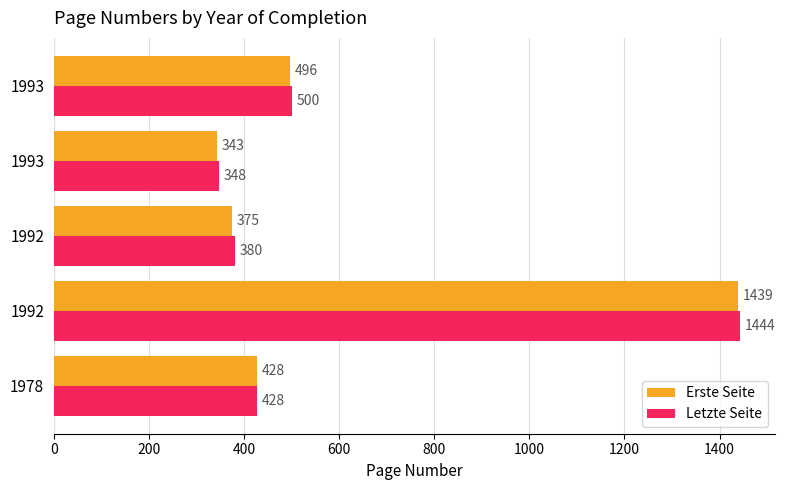

How many data points in Erste Seite are less than 428?

2